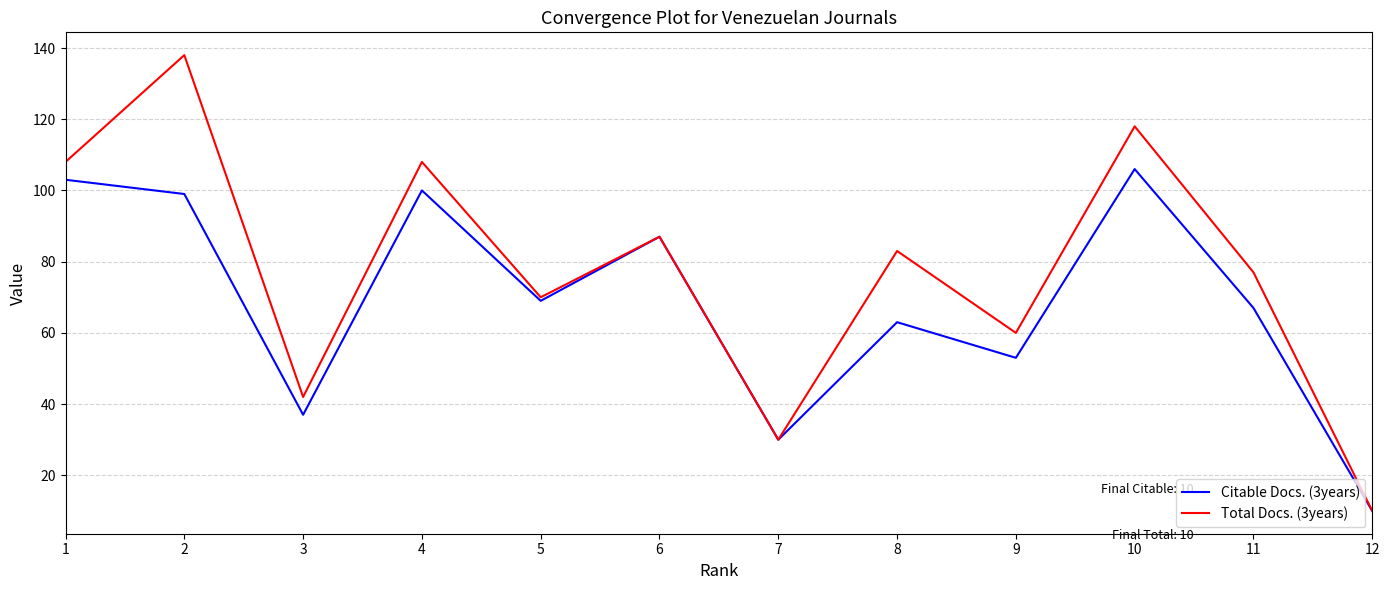

What is the average value of the Citable Docs. (3years) series?

69